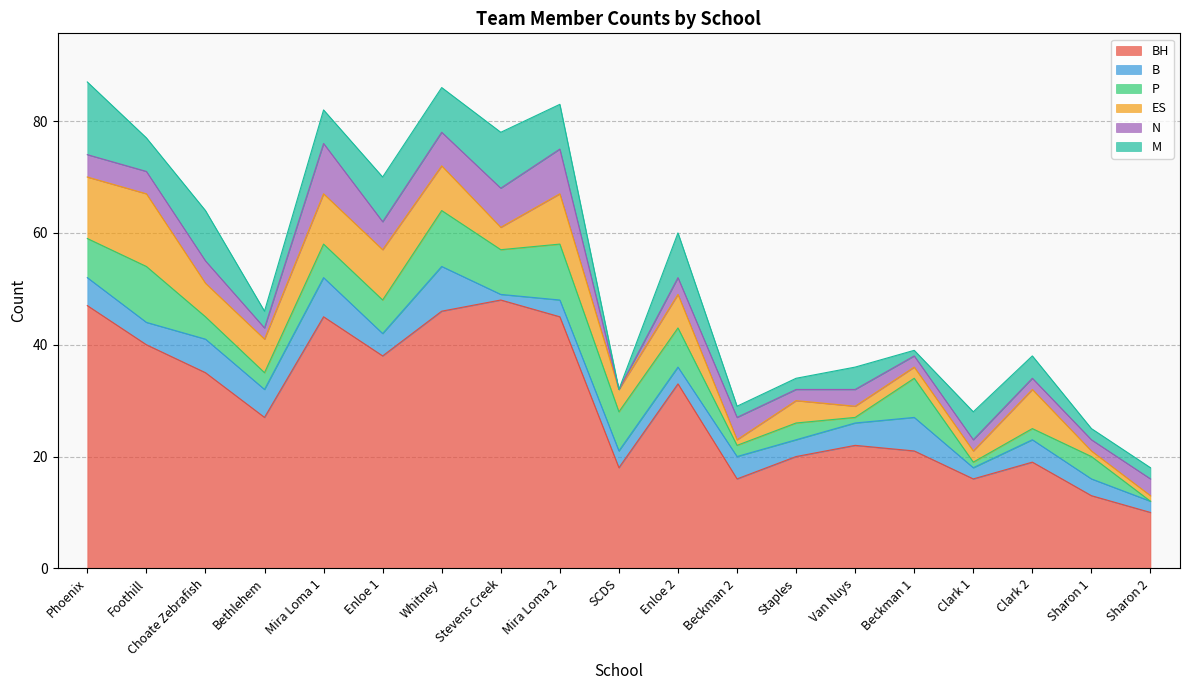

What is the difference between the B values at Beckman 1 and Van Nuys?

2